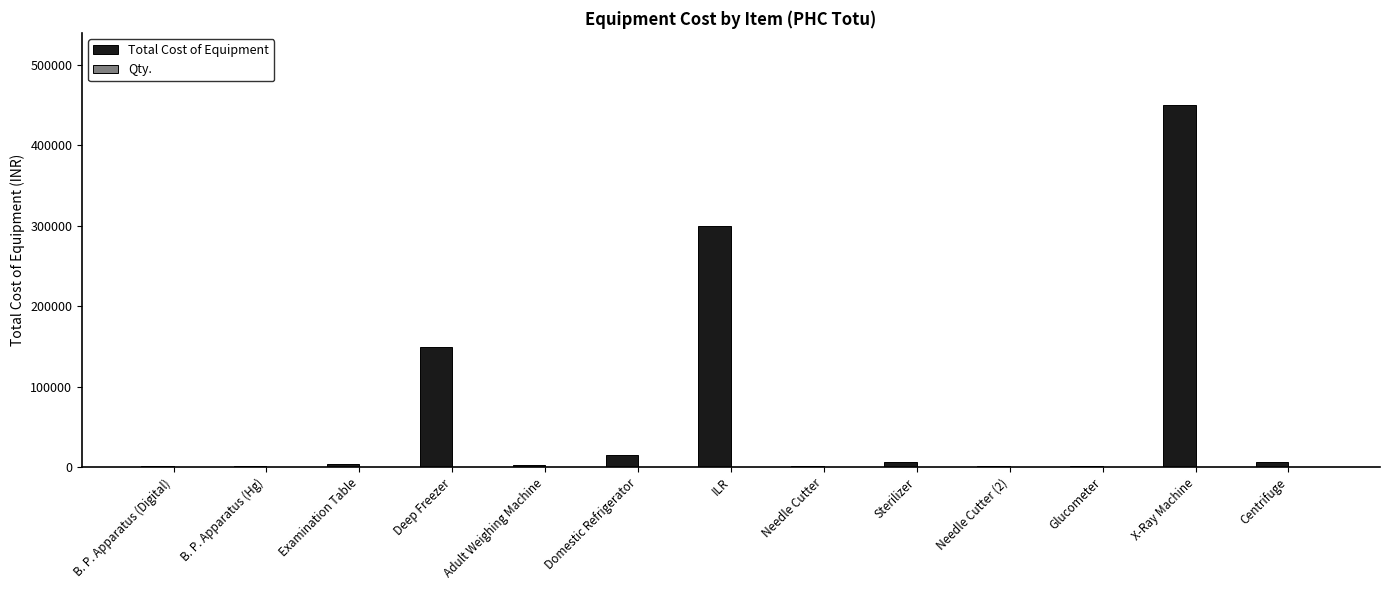

What is the spread (max minus min) of values at Domestic Refrigerator?

14999